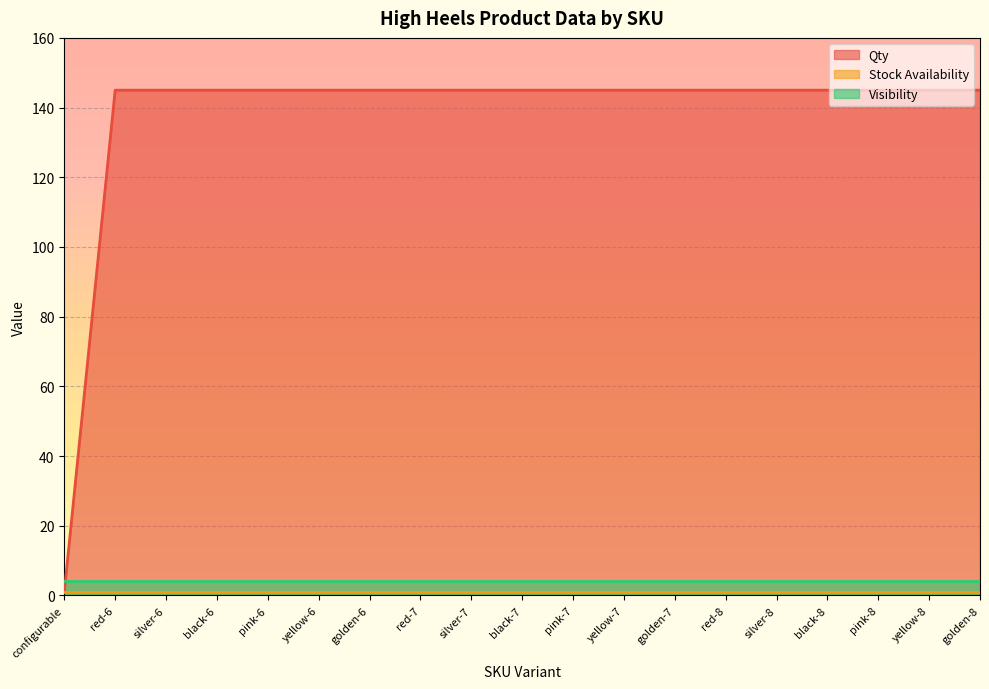

True or false: Visibility has more than 2 interior local peaks.

False